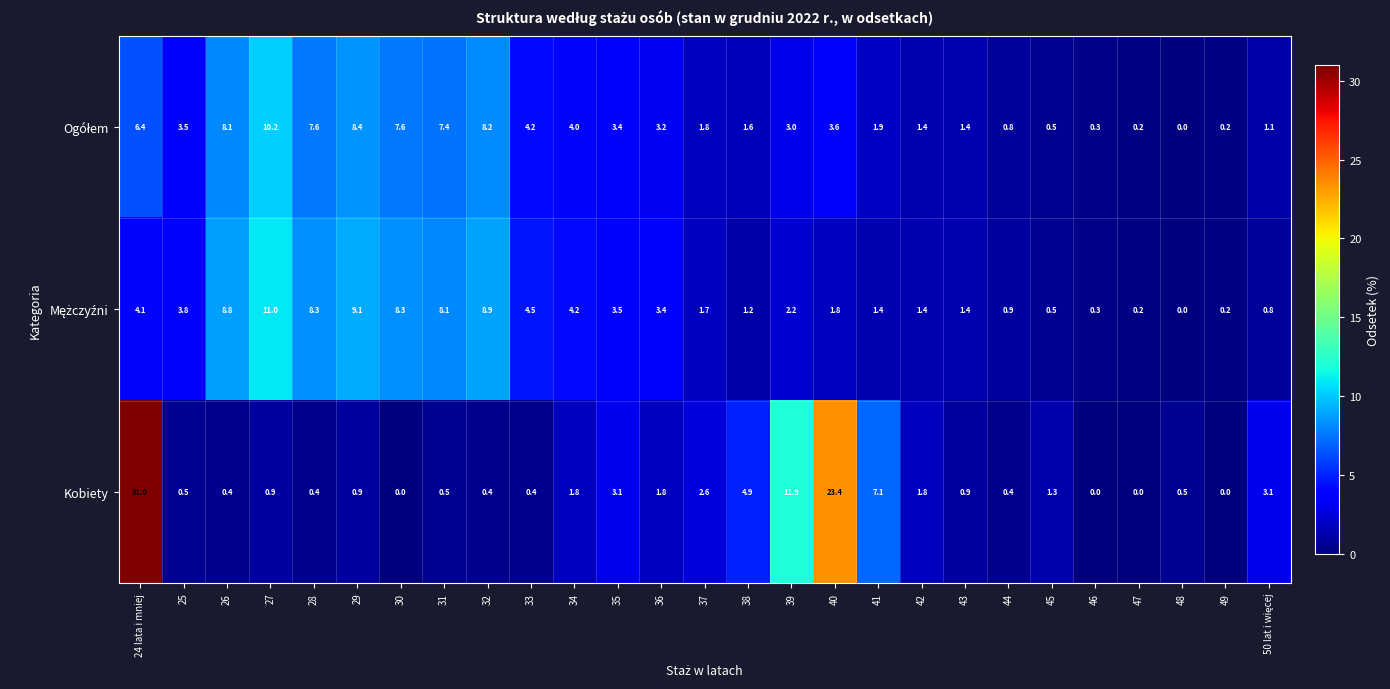

What is the greatest value displayed?

31.0